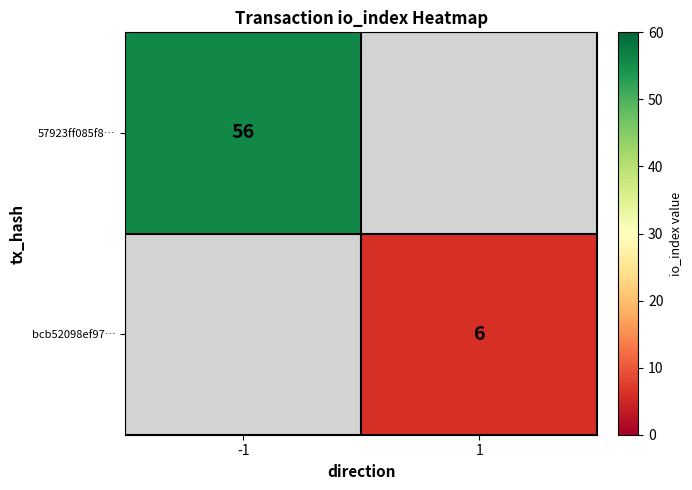

The value of 57923ff085f8… at -1 is 100. True or false?

False